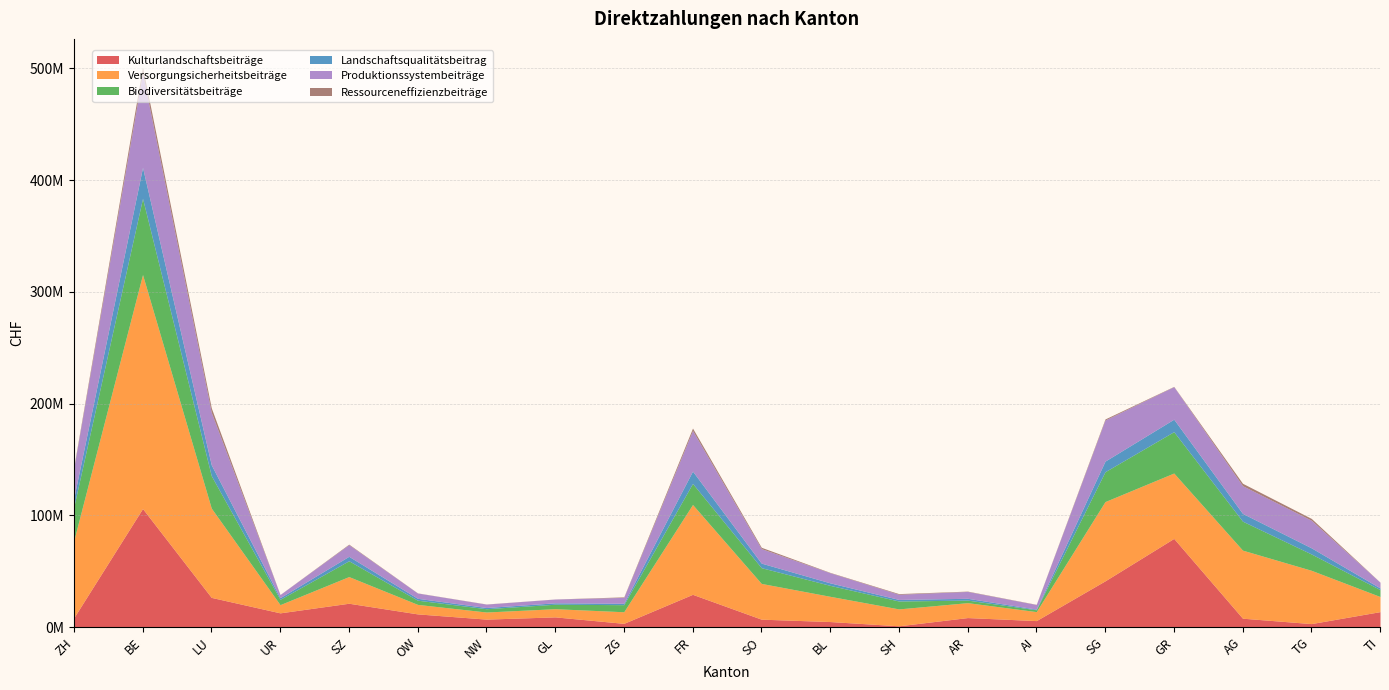

Where is the first local minimum for Kulturlandschaftsbeiträge?

UR